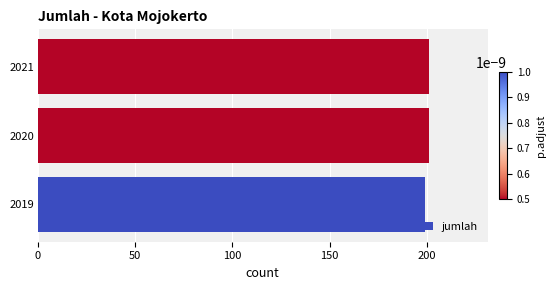

How many values are below 201?

1